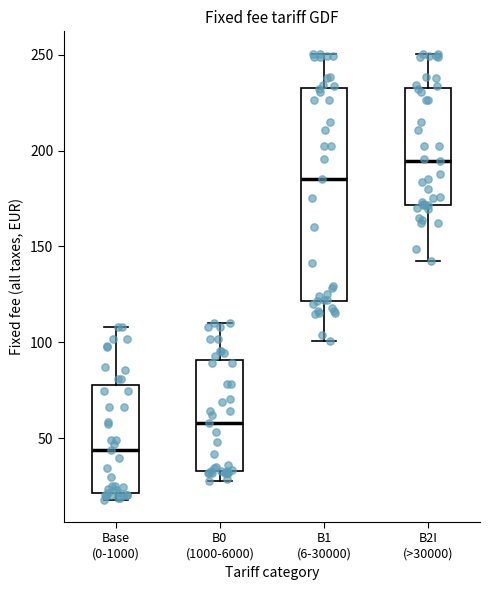

Which box has the highest median line?

B2I (>30000)